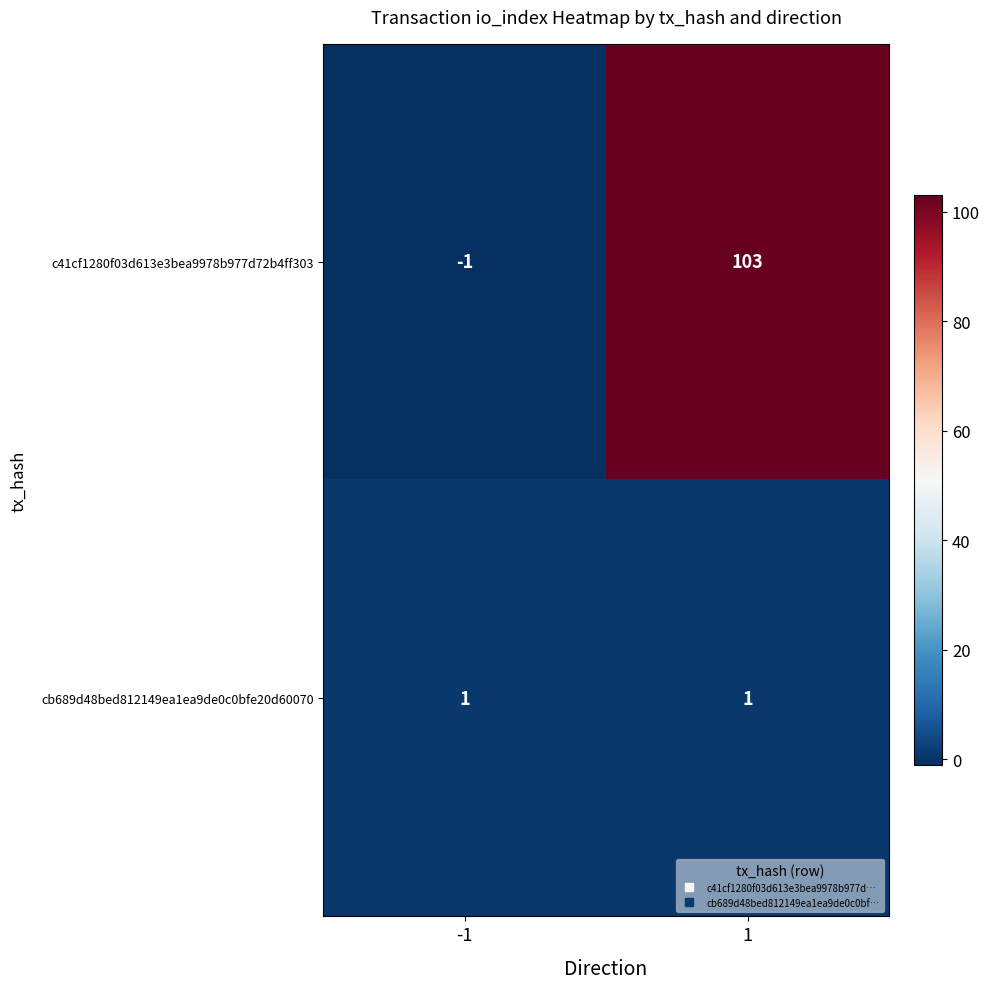

What is the sum of the c41cf1280f03d613e3bea9978b977d72b4ff303 values at -1 and 1?

102